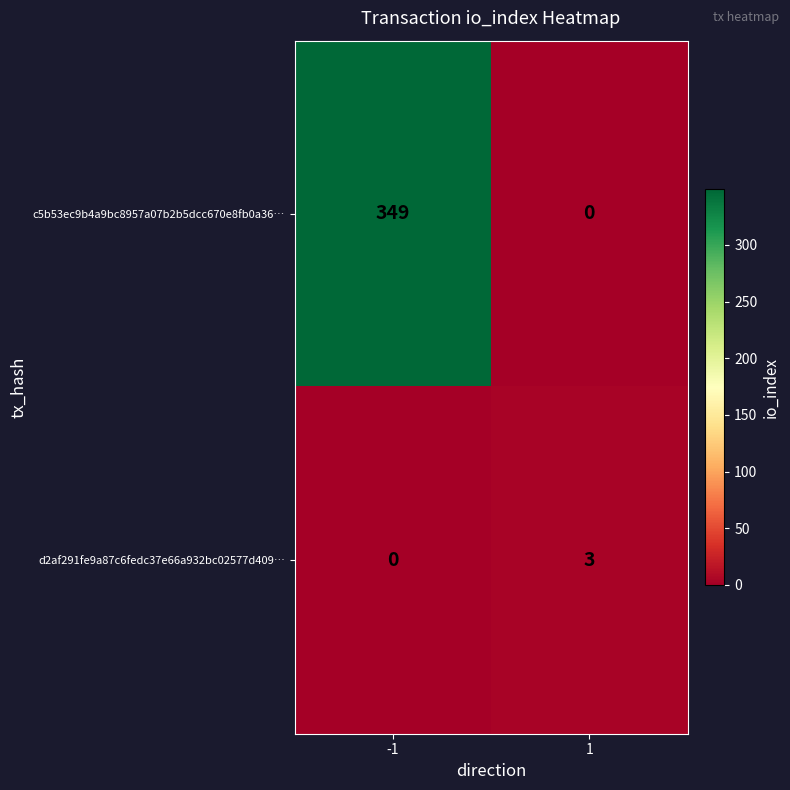

At which category is the sum across all series the highest?

-1